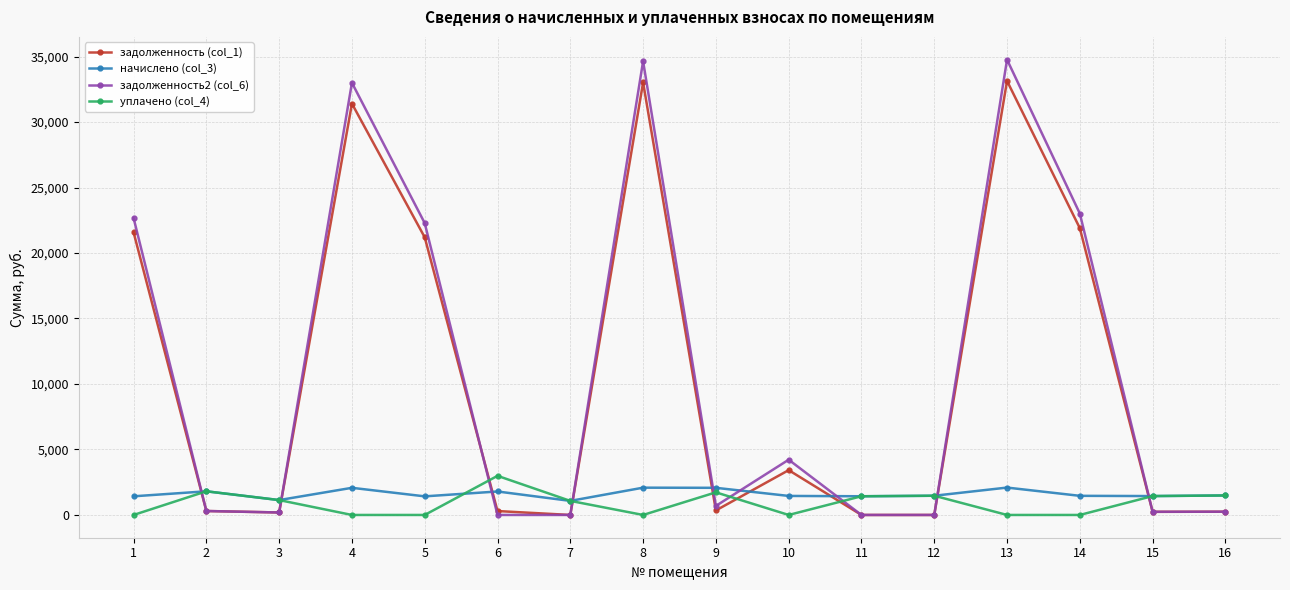

What is the total value across all series at 1?

45678.0